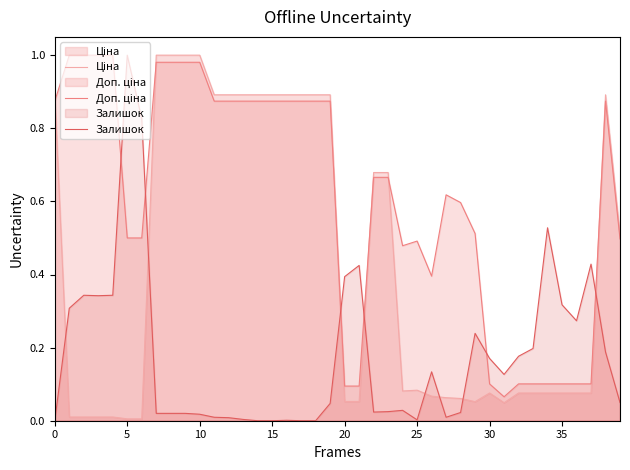

What is the greatest value displayed?

1.0